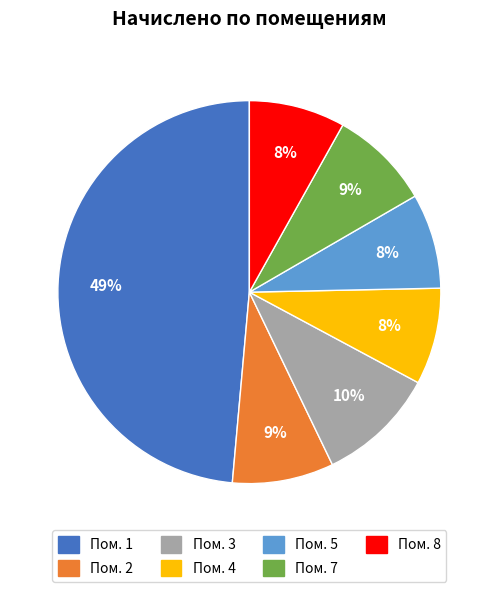

Is there any slice that represents more than half of the pie?

No